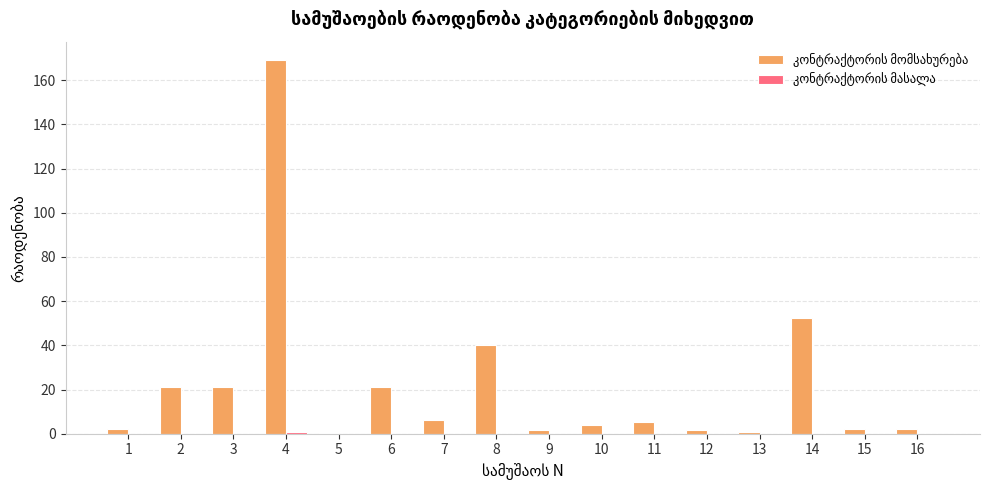

What is the maximum value shown in the chart?

169.0